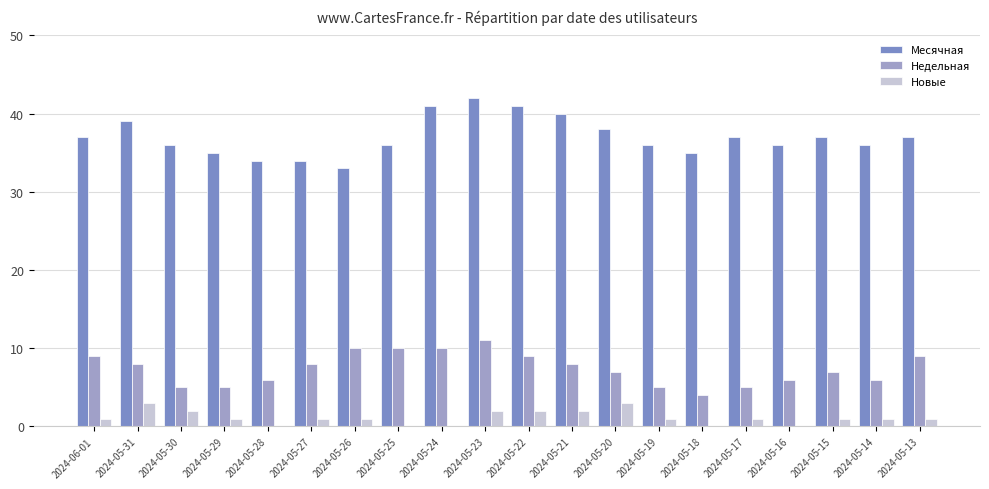

What is the sum of all Недельная values?

148